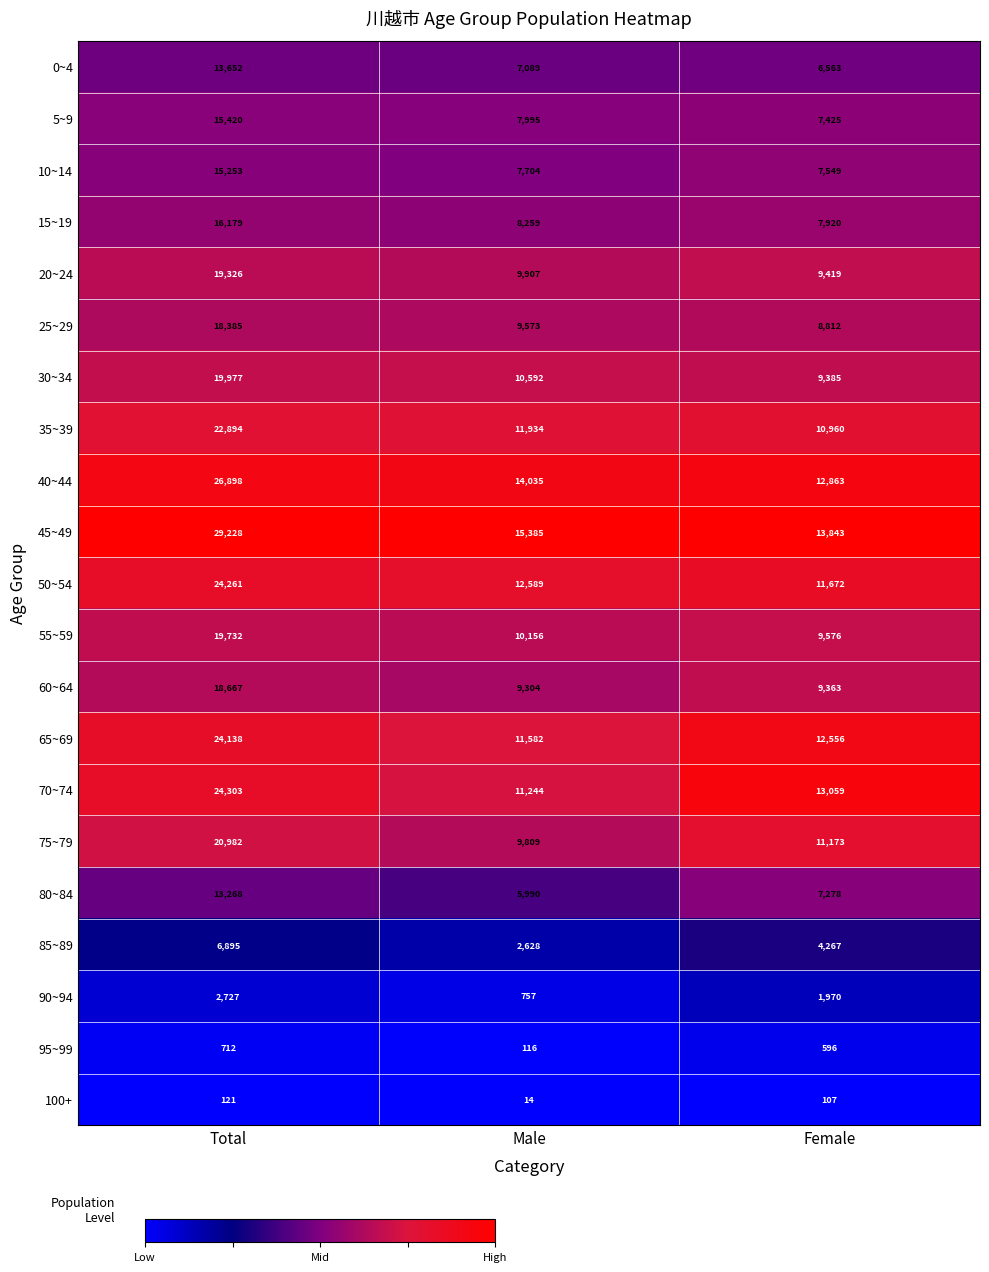

How many 90~94 values are between 757 and 2727?

3